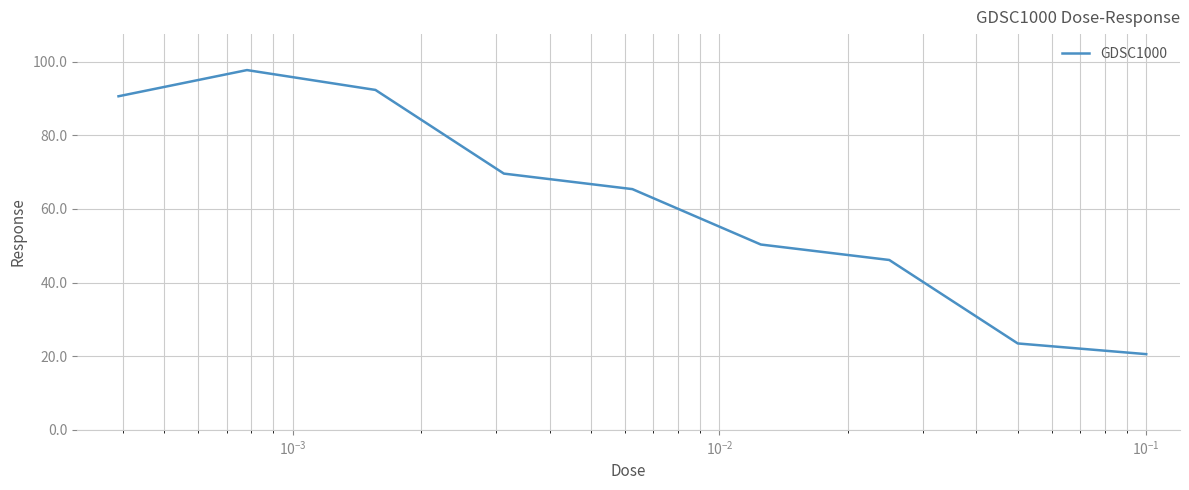

What is the greatest value displayed?

97.7